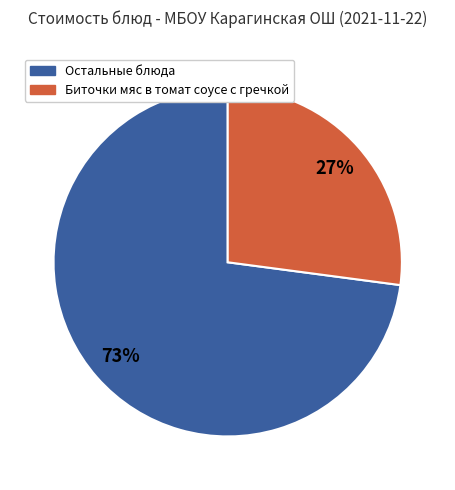

Does any single category account for the majority?

Yes